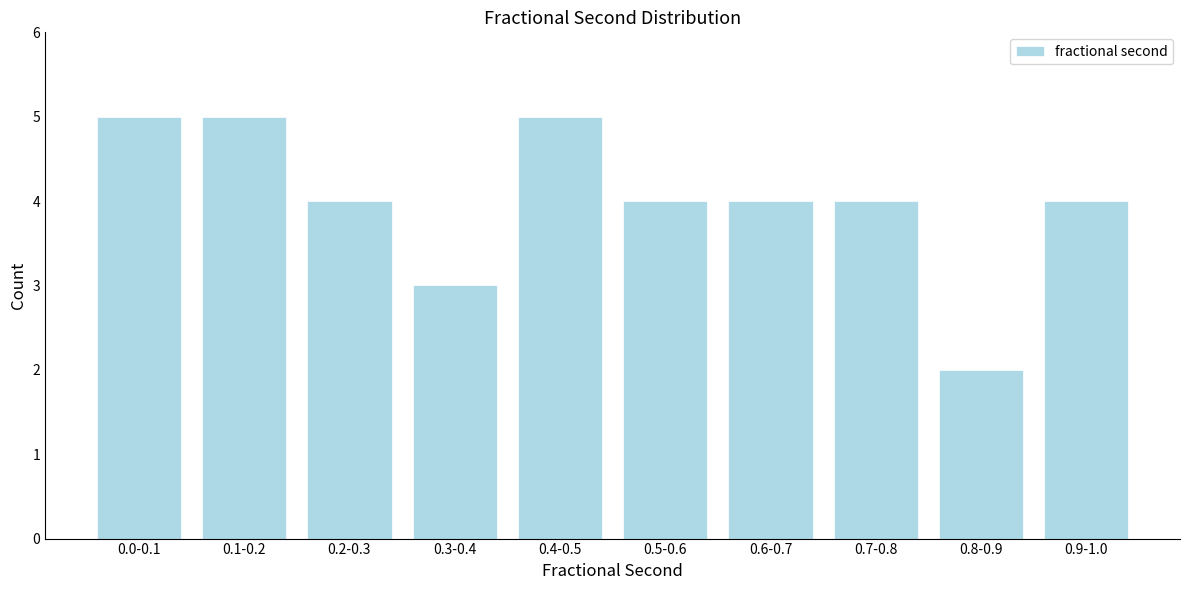

Reading left to right, list all the values displayed in this chart.

0.0-0.1=5	0.1-0.2=5	0.2-0.3=4	0.3-0.4=3	0.4-0.5=5	0.5-0.6=4	0.6-0.7=4	0.7-0.8=4	0.8-0.9=2	0.9-1.0=4